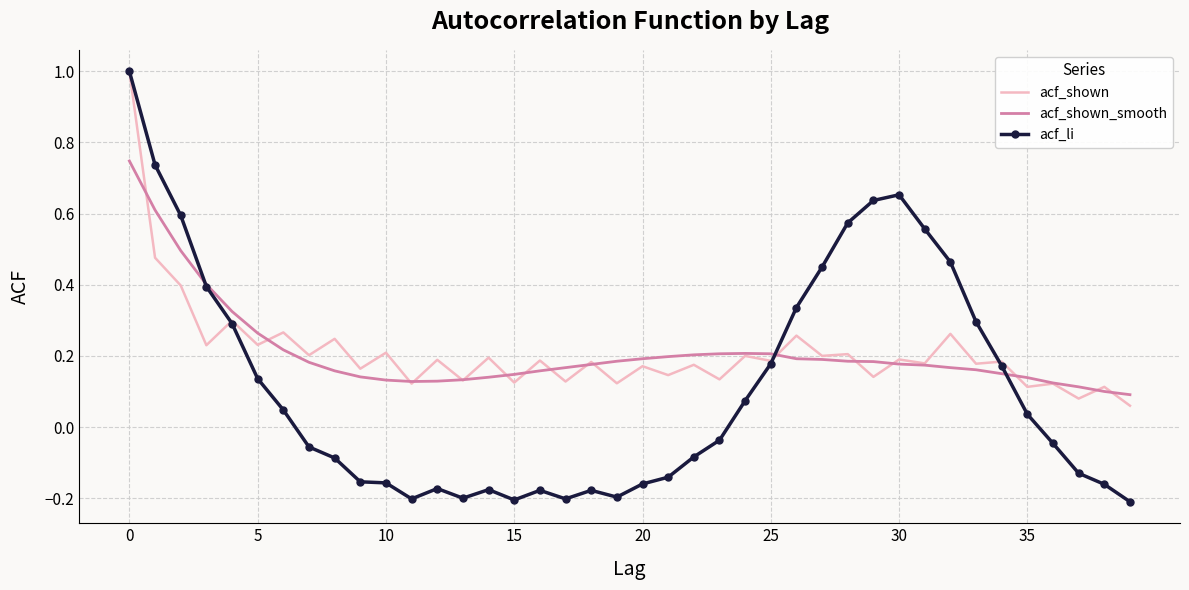

What is the lowest value of the acf_shown series?

0.1